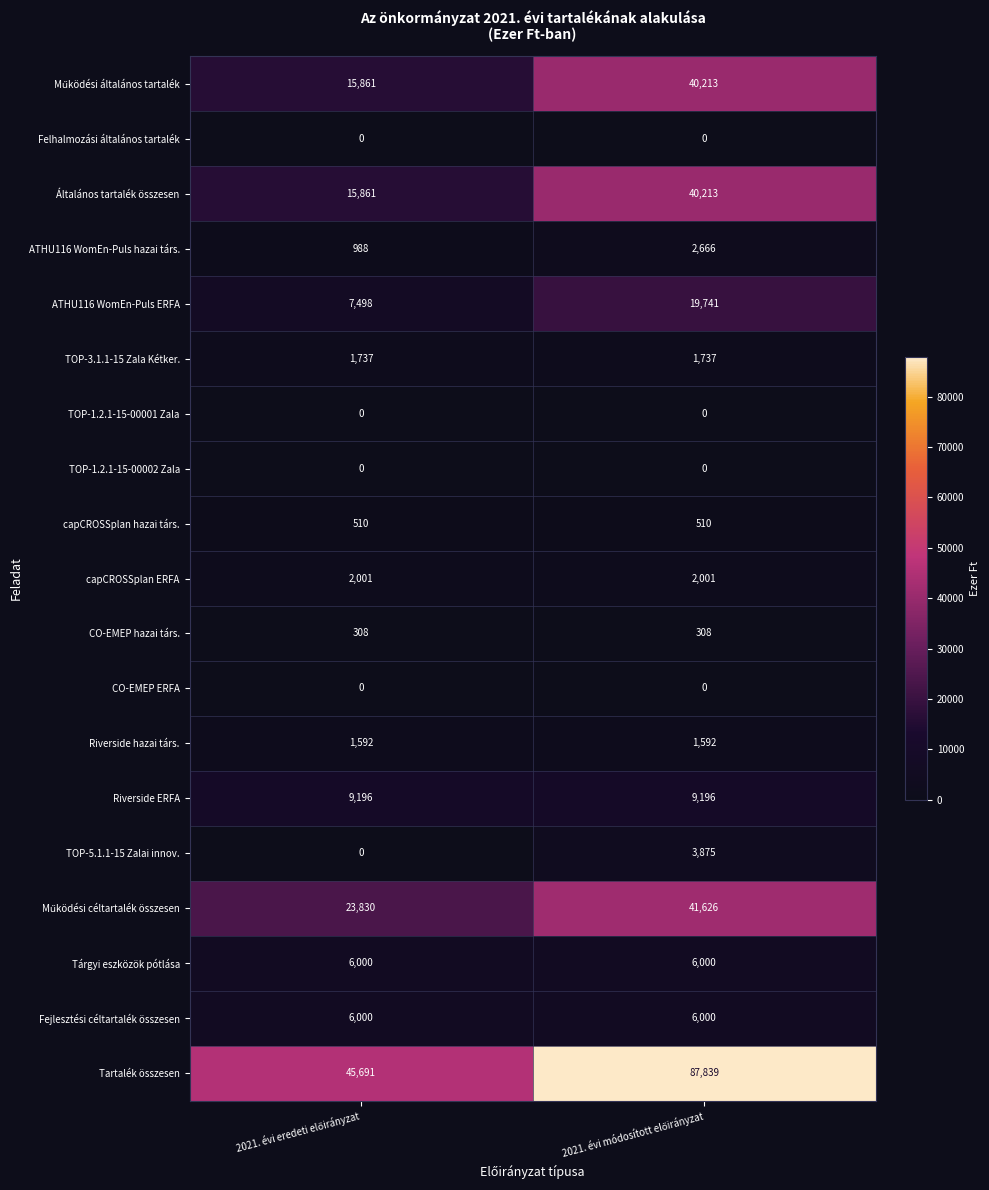

What is the highest value of the Általános tartalék összesen series?

40213